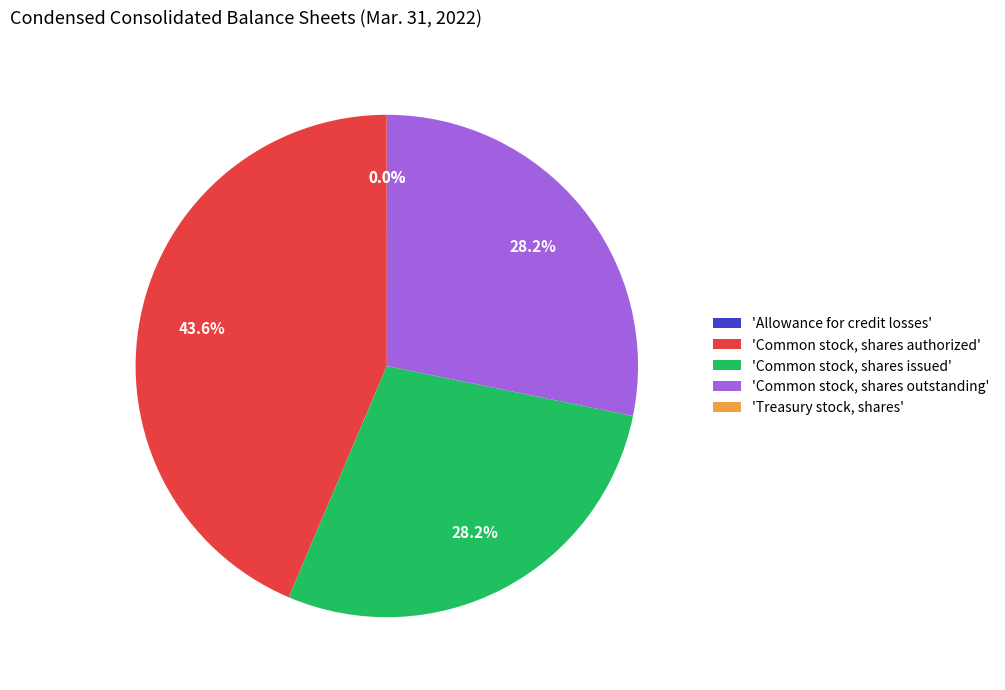

Does 'Common stock, shares issued' account for over 50% of the chart?

No